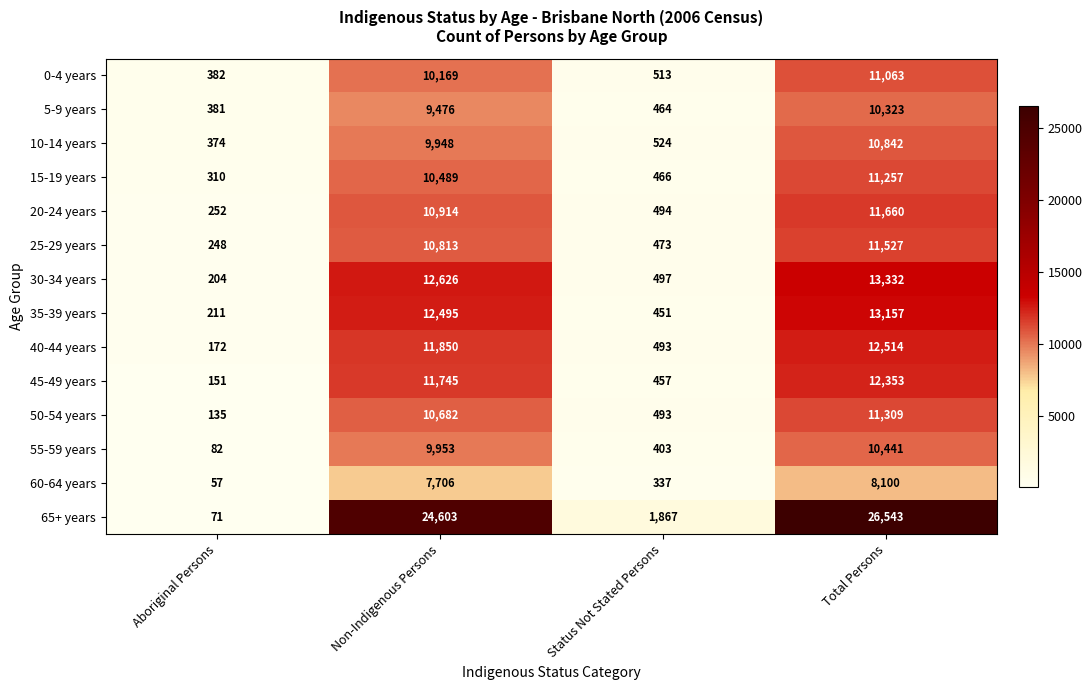

What is the average value of the 50-54 years series?

5655